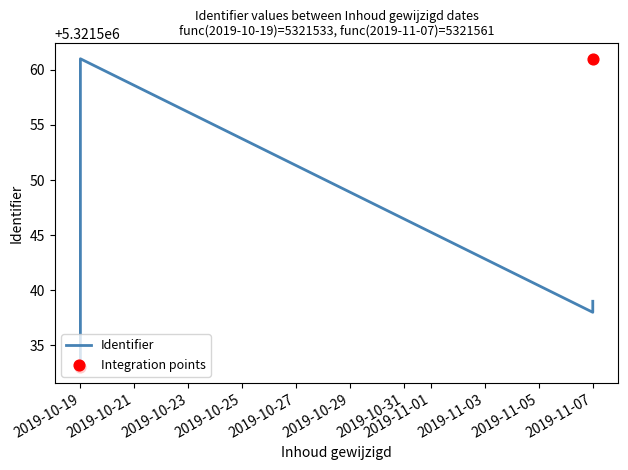

Between 2019-10-19 and 2019-10-19, which is larger?

2019-10-19